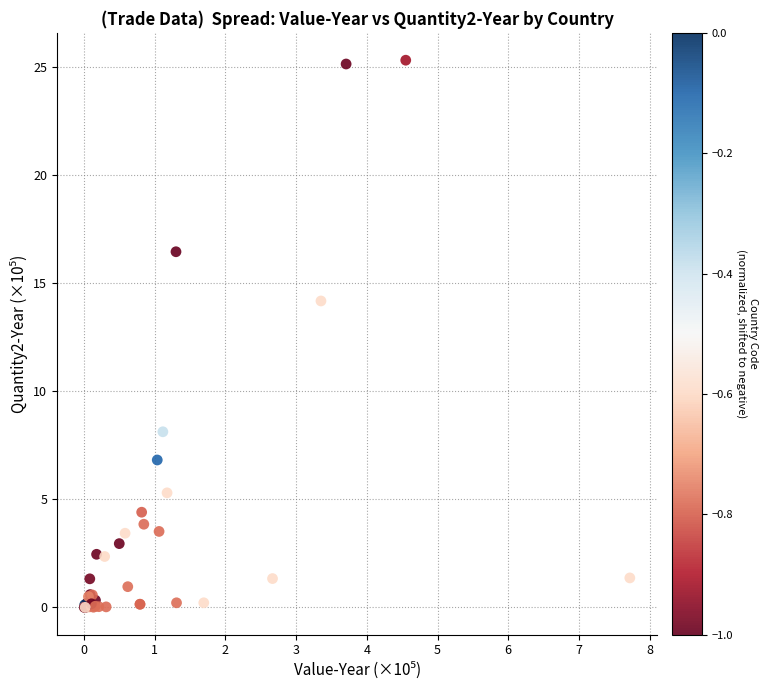

What Y value in the scatter plot is closest to 12?

14.2